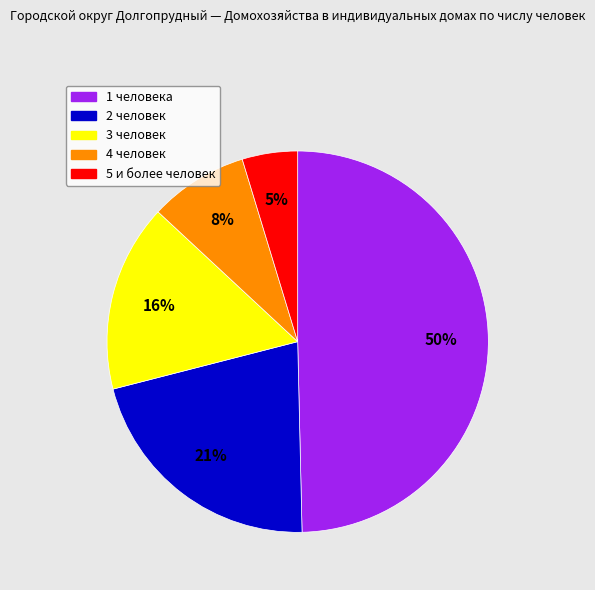

Is 2 человек the majority of the pie?

No